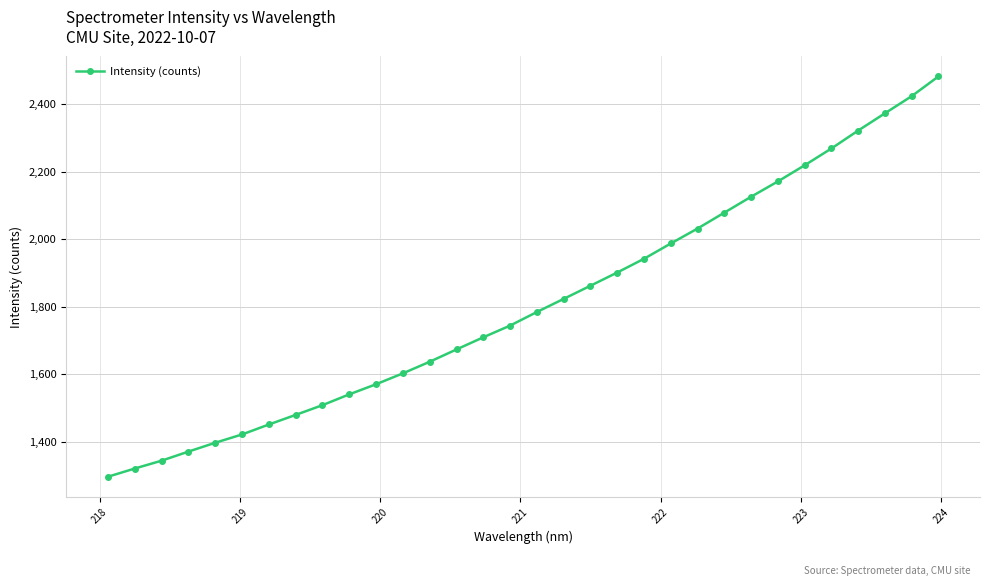

What is the greatest value displayed?

2482.1